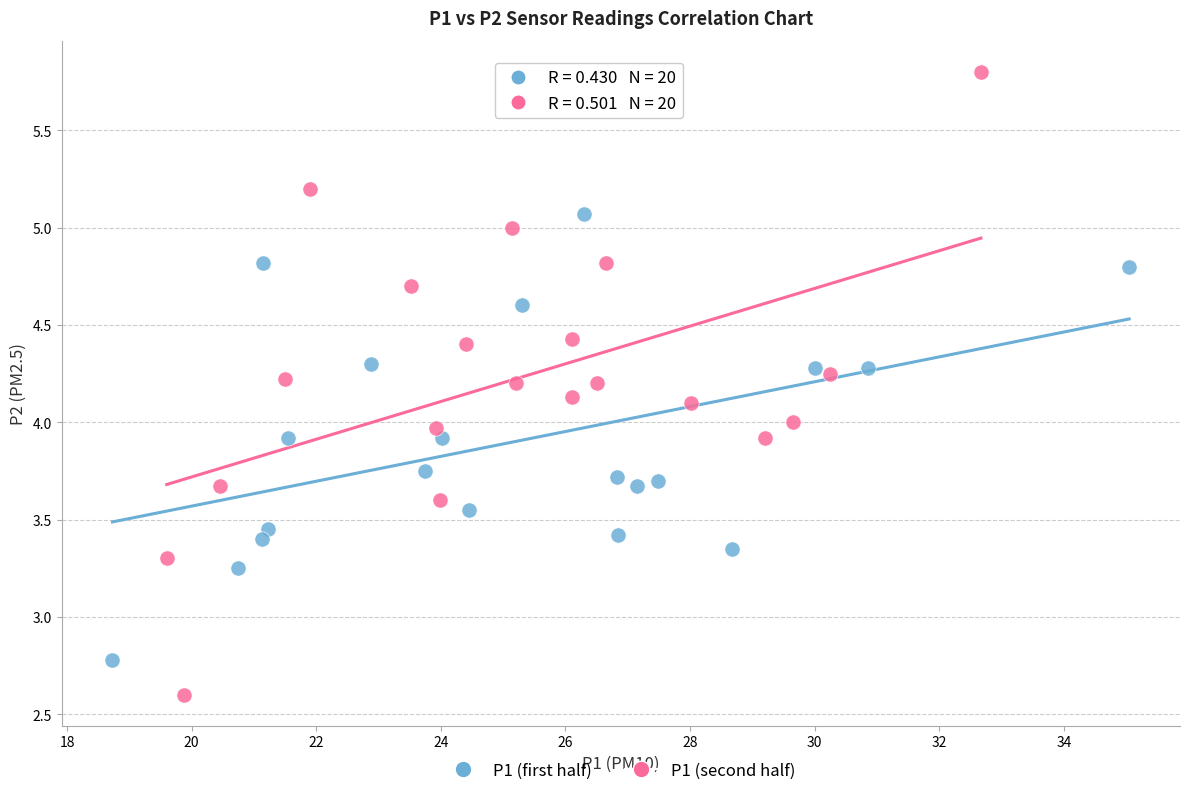

Which series contains the lowest Y value?

P1 (second half)